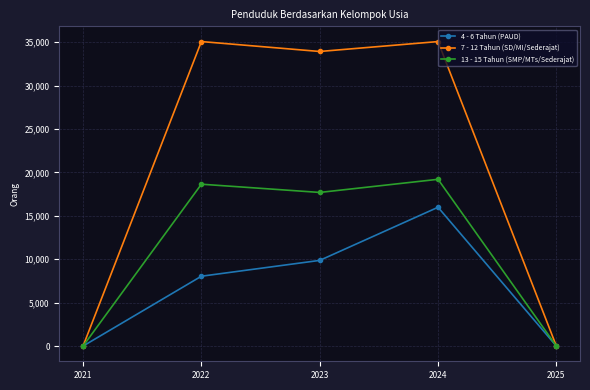

Is this an area chart (filled region under the line)?

No